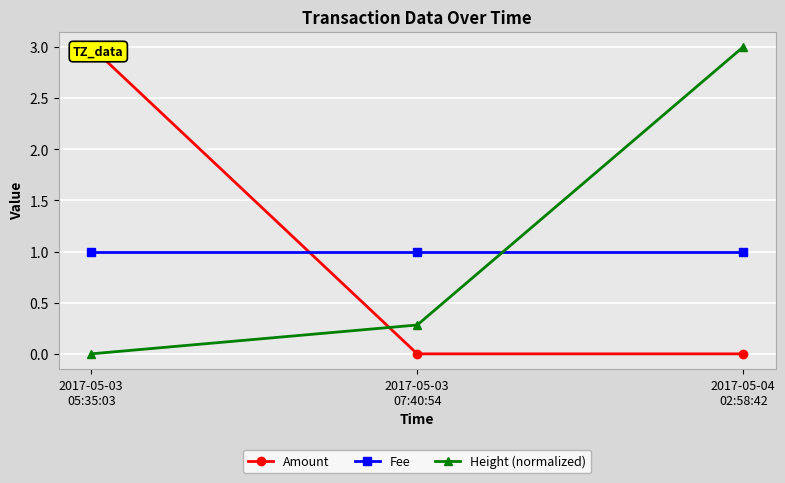

How many values in Height (normalized) are above zero?

2